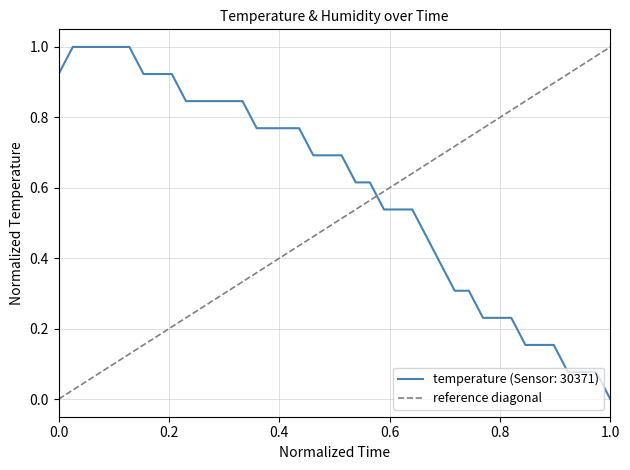

Does the chart have visible grid lines?

Yes